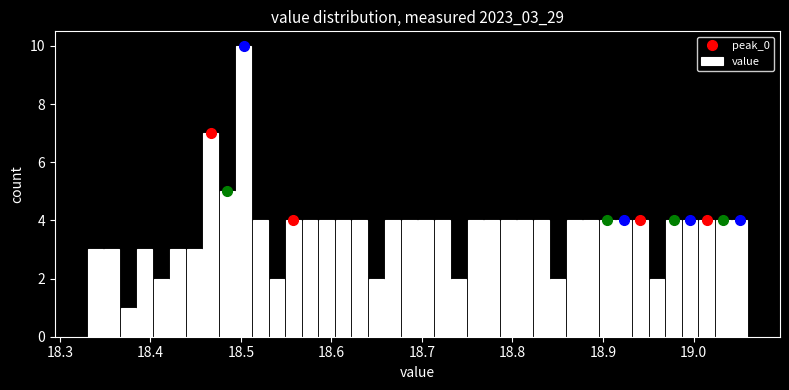

Around what value on the x-axis is the tallest bar? Give the approximate position of its centre, as read against the axis.

18.50